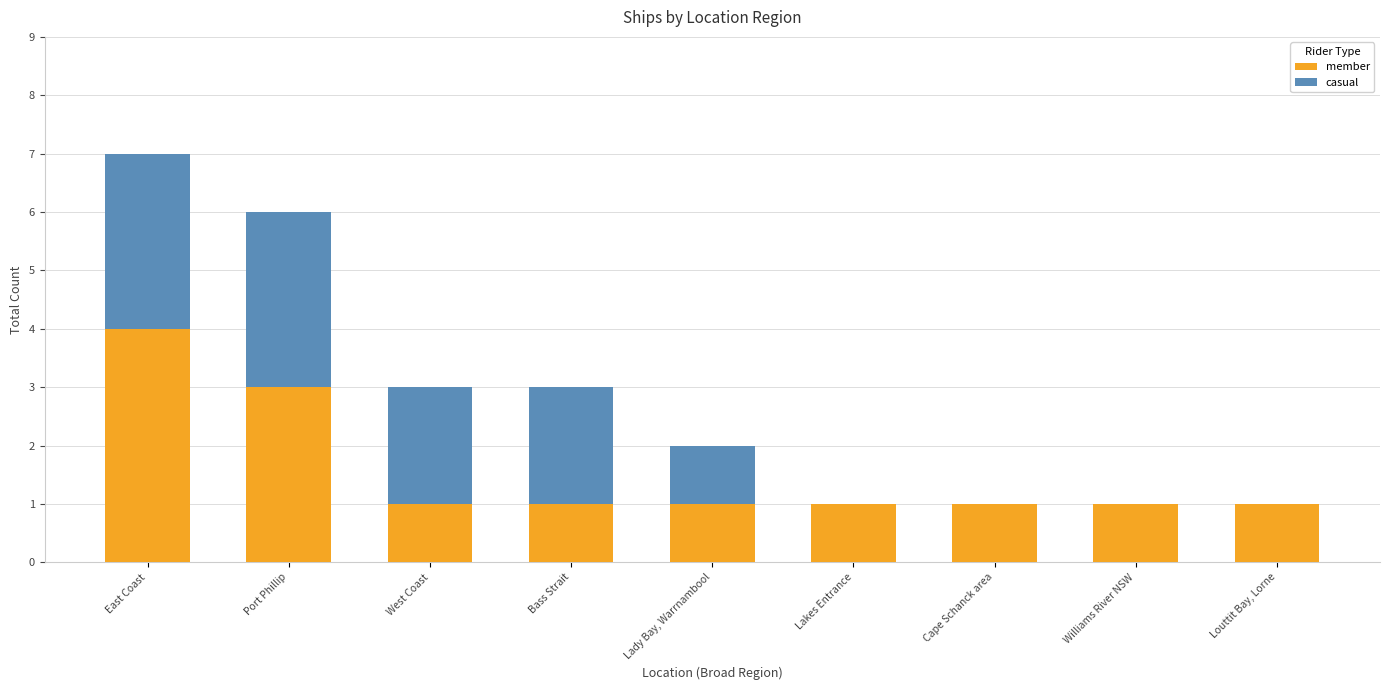

At which category is the sum across all series the highest?

East Coast